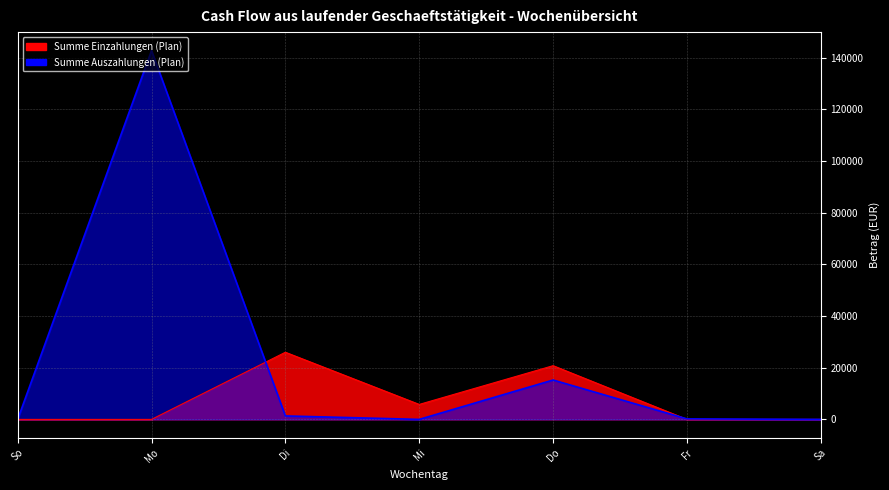

At which category is the sum across all series the highest?

Mo